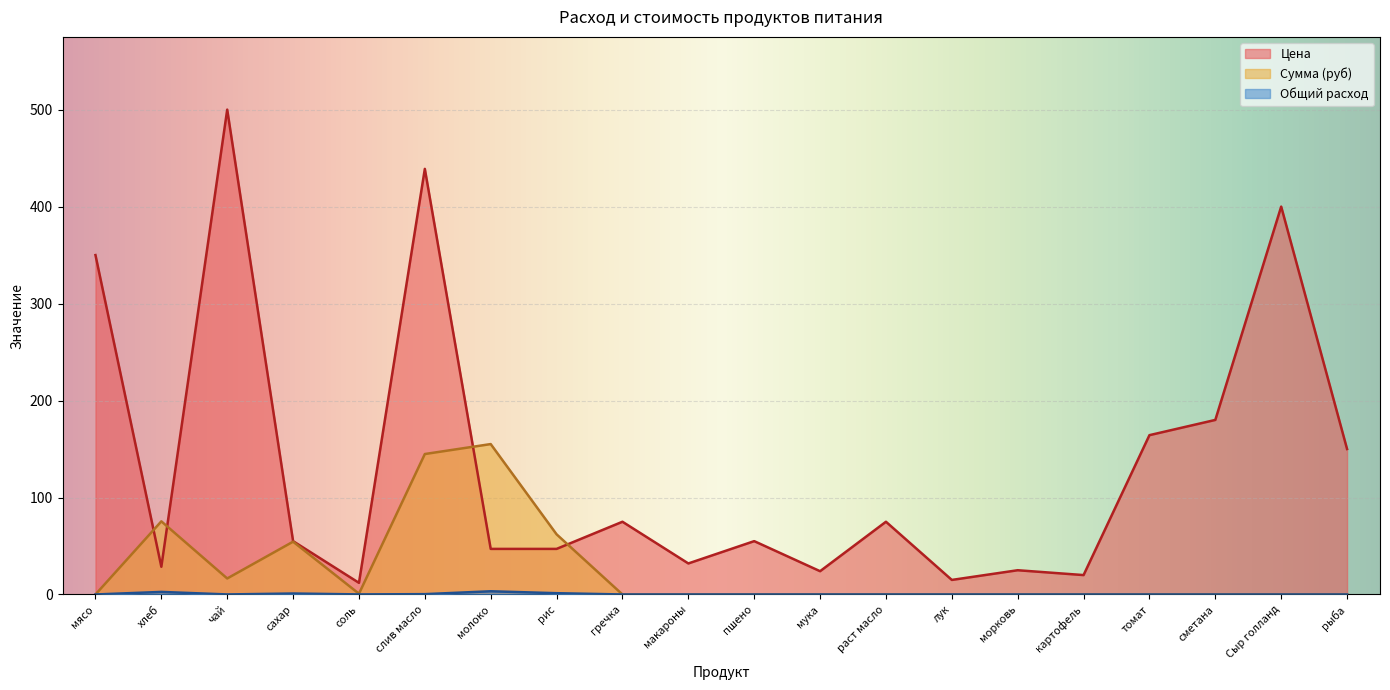

At which category does Цена reach its first local peak?

чай